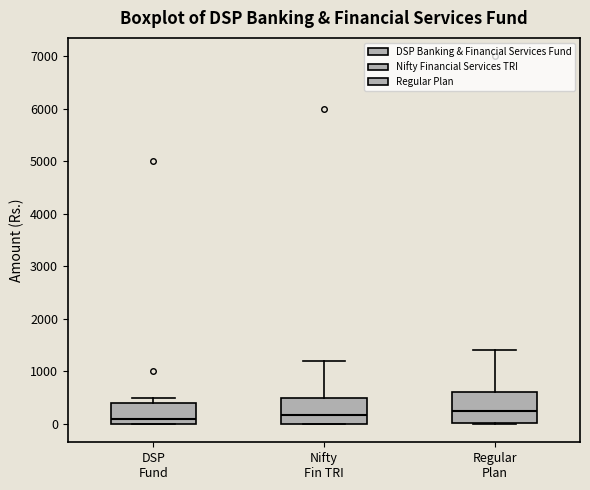

Reading left to right, read every box against the y-axis: the position of its median line, the range the box covers, and the ends of its whiskers. The values are not printed on the chart, so give them approximately, as read against the axis.

DSP Fund: median 100, box 0 to 400, whiskers 0 to 500
Nifty Fin TRI: median 200, box 0 to 500, whiskers 0 to 1200
Regular Plan: median 300, box 0 to 600, whiskers 0 to 1400